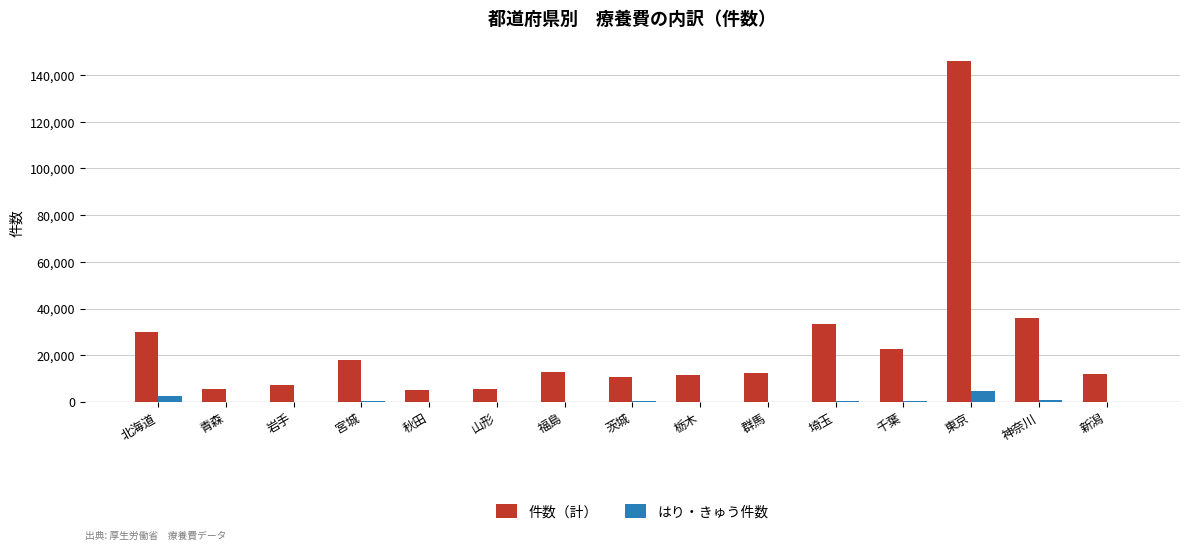

What is the difference between the 件数（計） values at 北海道 and 秋田?

25026